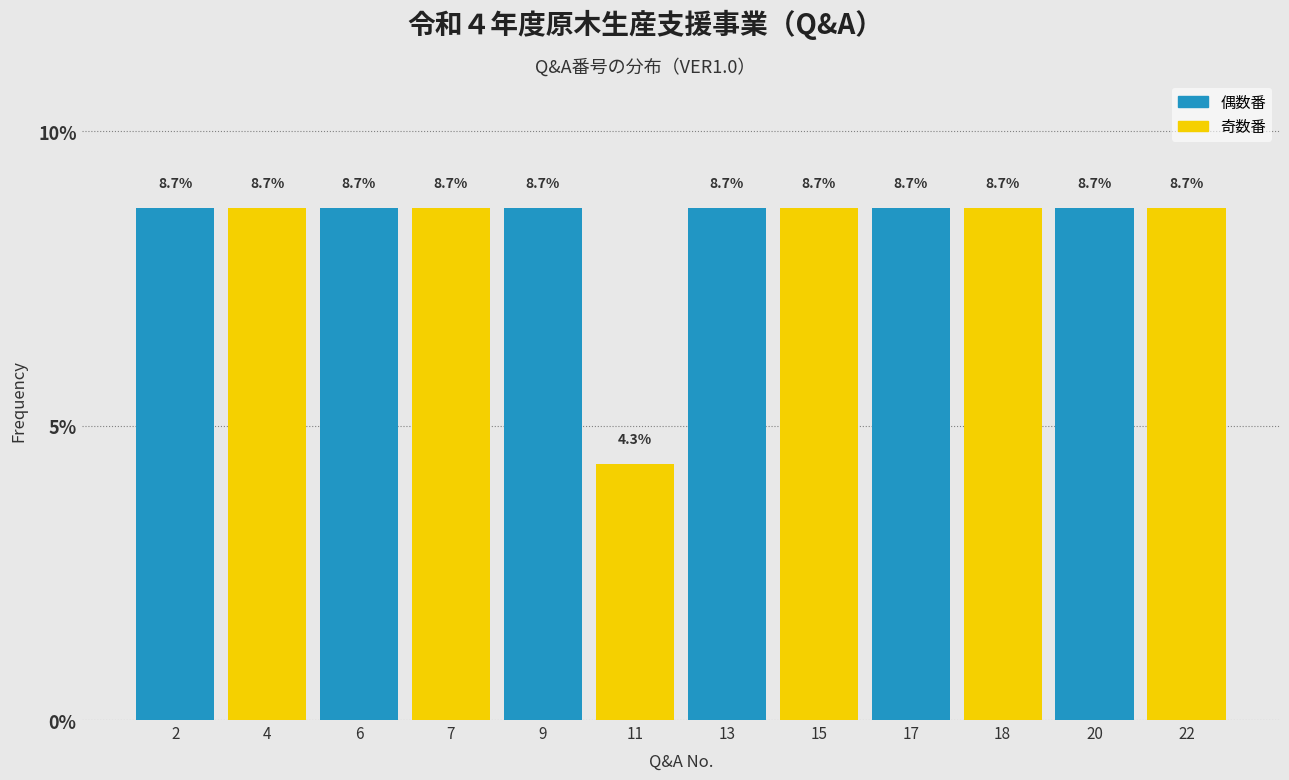

Reading left to right, transcribe all the data shown in this chart.

8.7	8.7	8.7	8.7	8.7	4.3	8.7	8.7	8.7	8.7	8.7	8.7